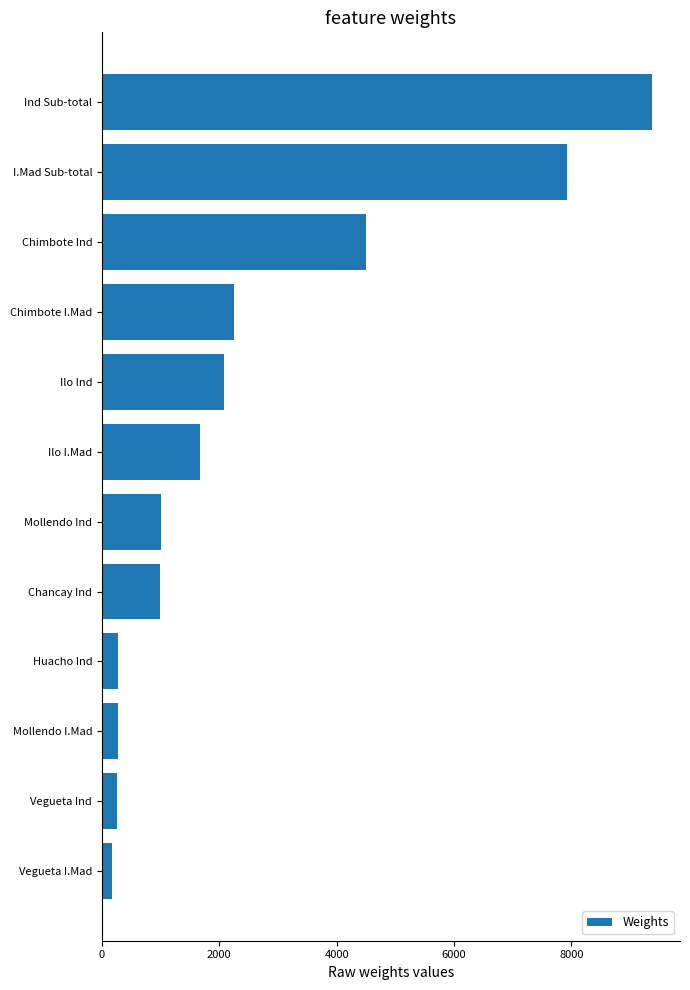

How many values are below 1662?

6